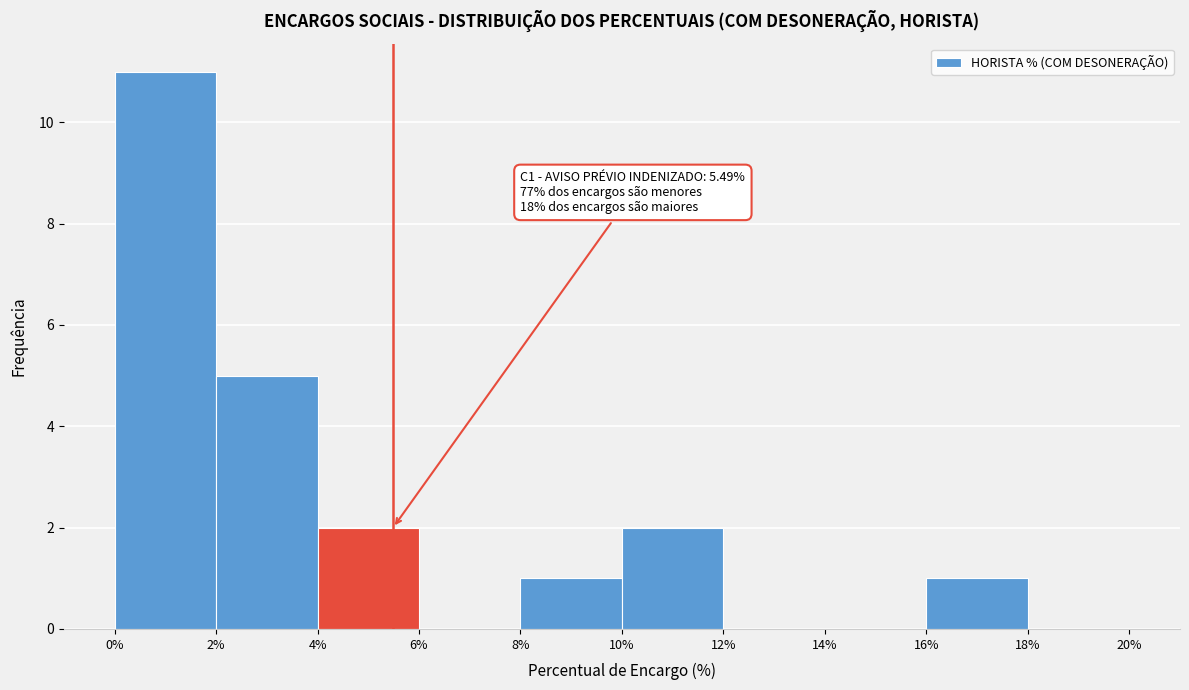

Over which range of the x-axis is the bar tallest?

0% to 2%